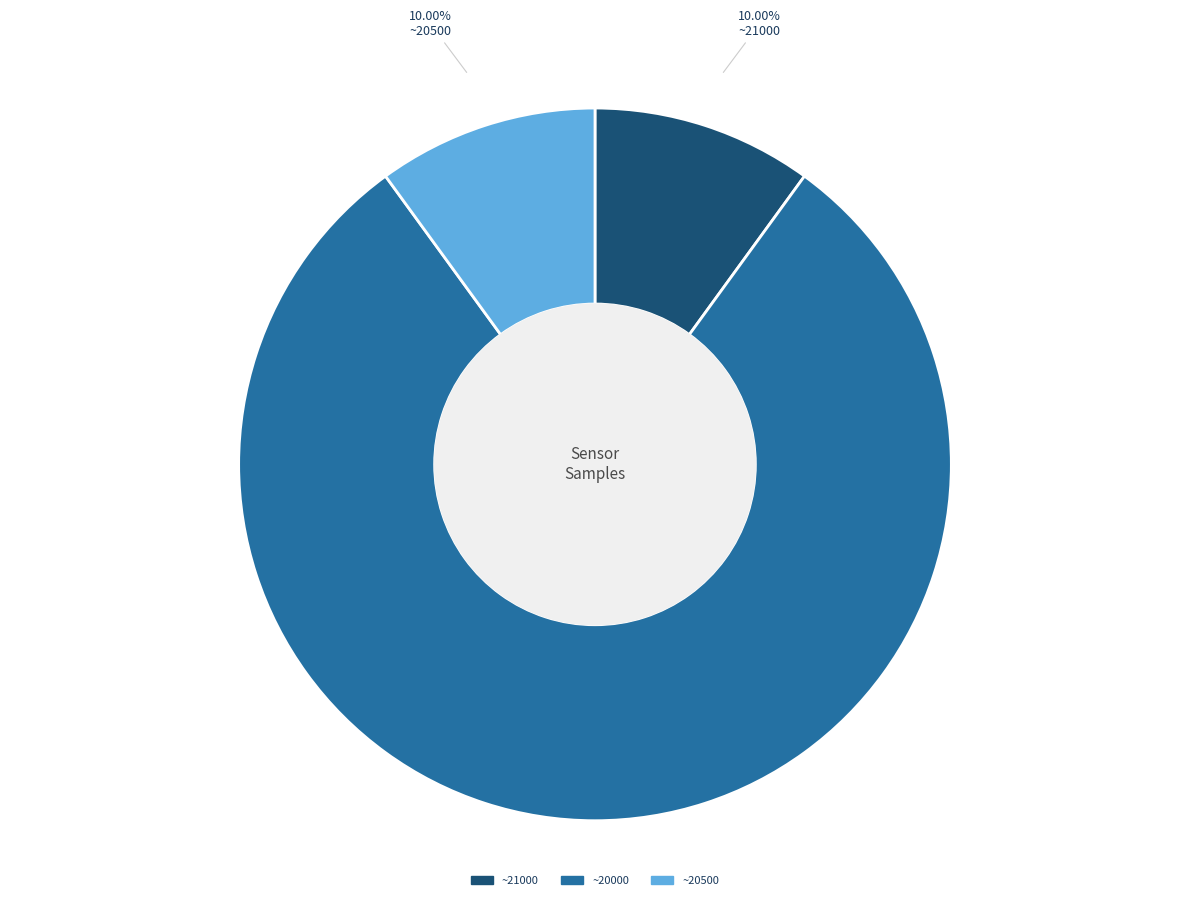

Is the sum of ~20500 and ~21000 greater than half?

No